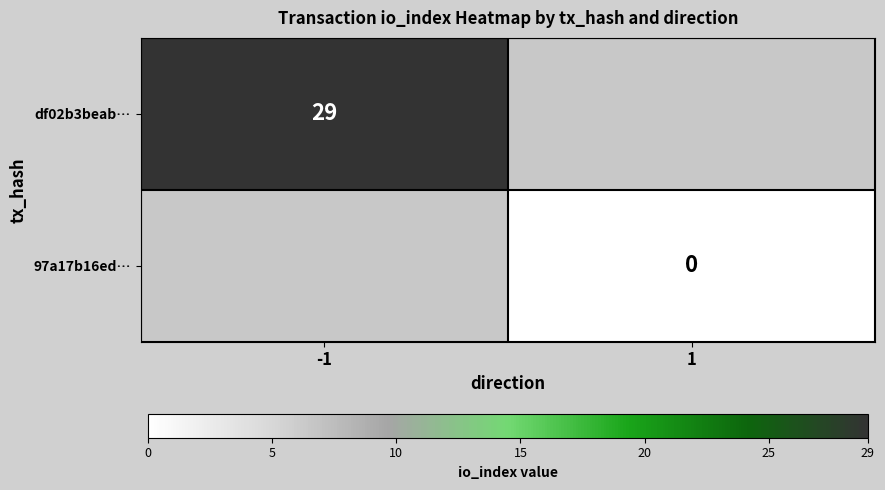

The value of df02b3beab… at -1 is 29. True or false?

True